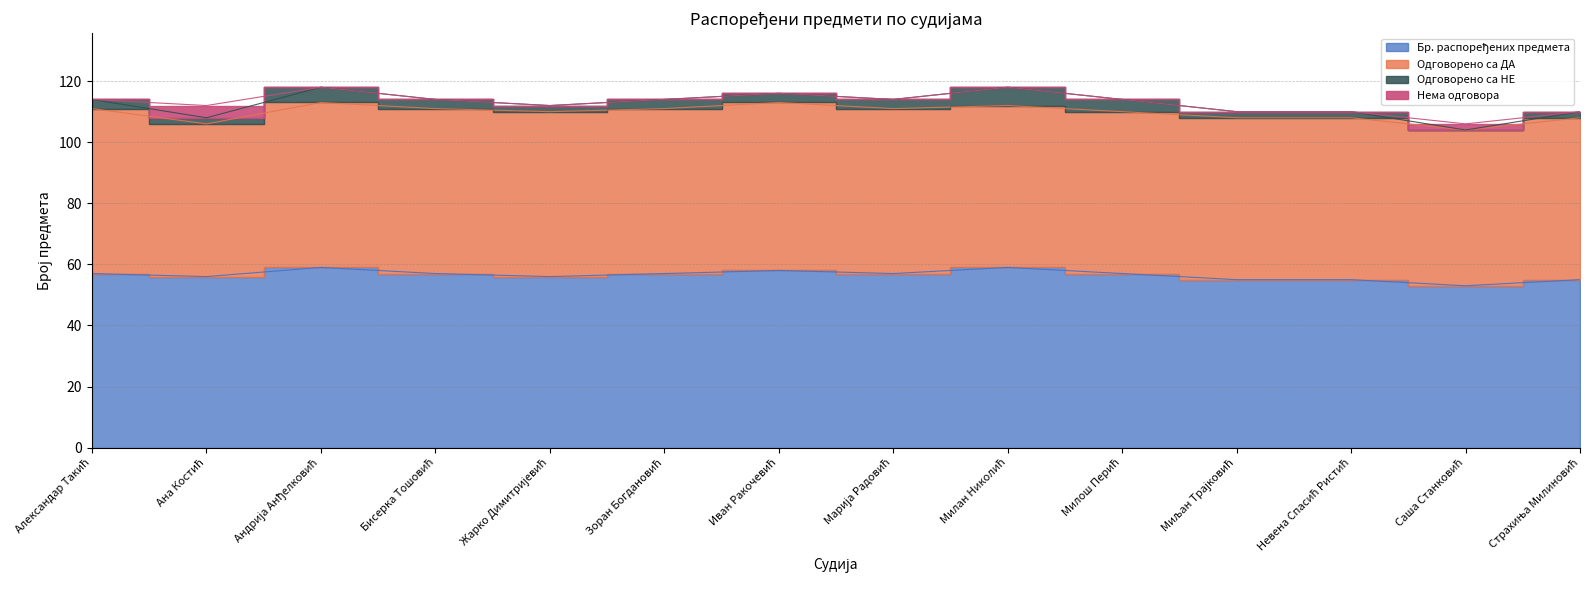

Where do Одговорено са НЕ and Нема одговора first cross each other?

Александар Такић and Ана Костић